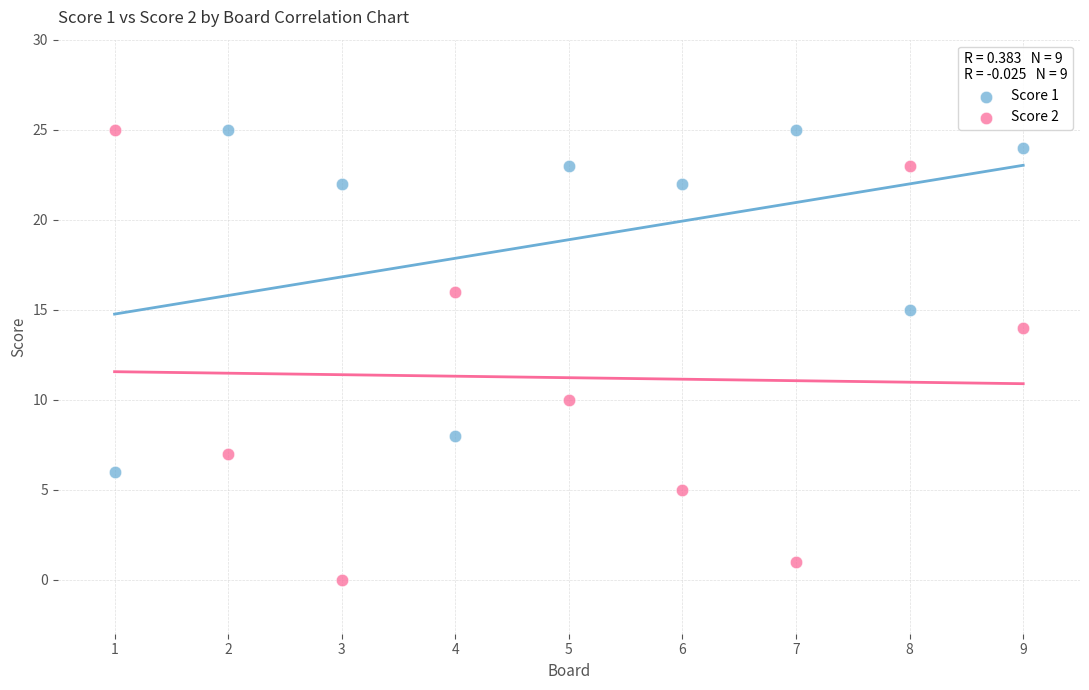

Which series has the largest Y range (max minus min)?

Score 2